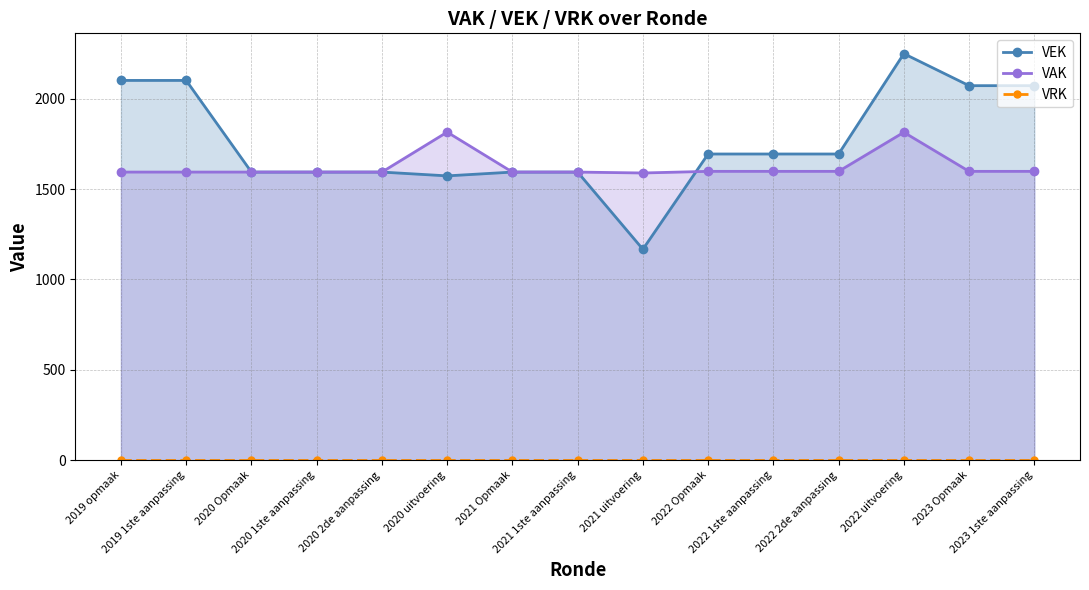

Is it true that VAK equals 1815 at 2020 uitvoering?

True